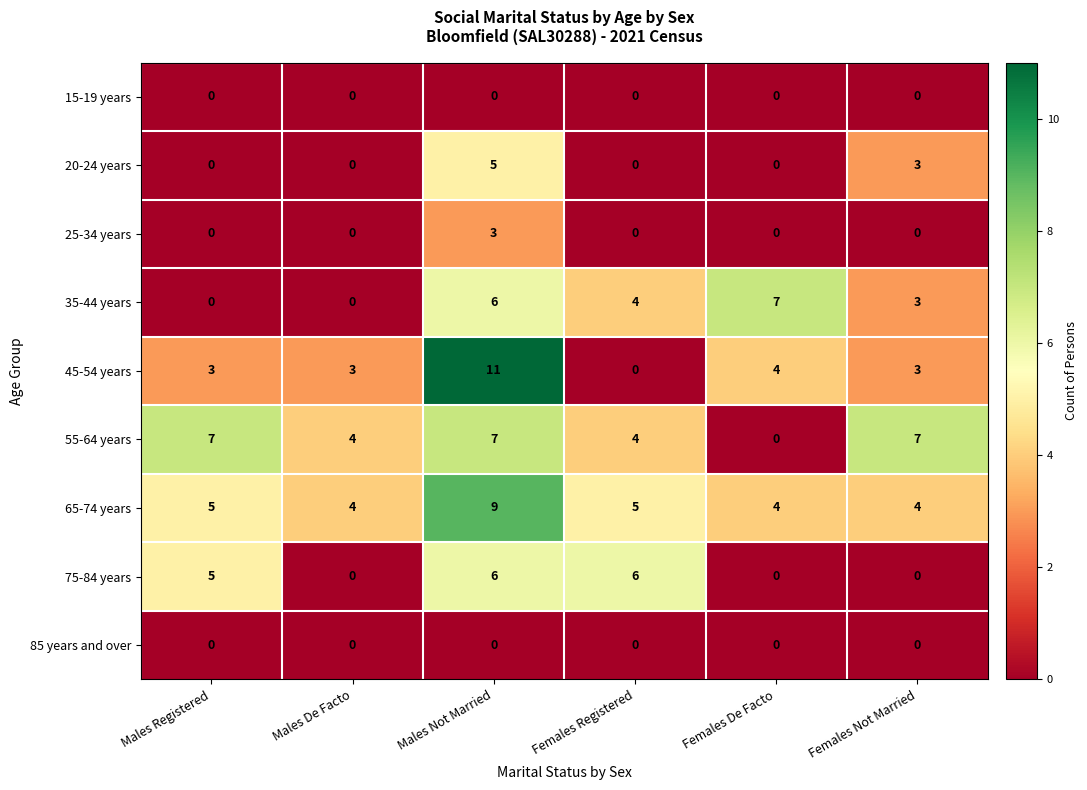

Where is 35-44 years nearest to the value 3?

Females Not Married